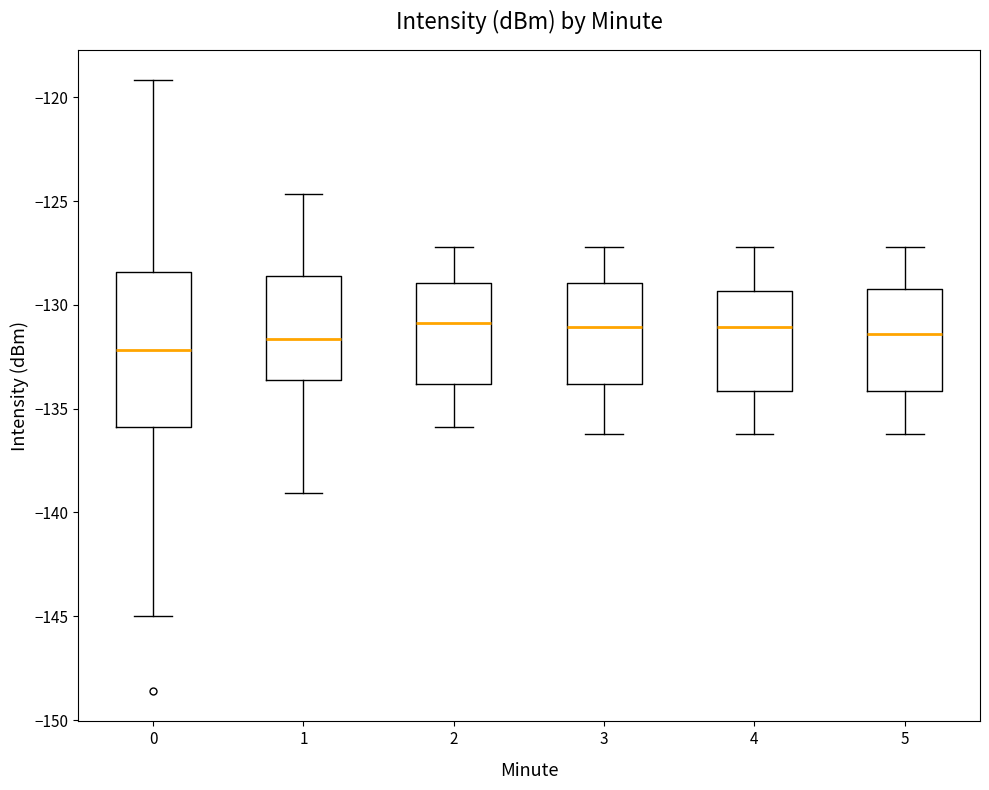

Reading left to right, read every box against the y-axis: the position of its median line, the range the box covers, and the ends of its whiskers. The values are not printed on the chart, so give them approximately, as read against the axis.

0: median -132.0, box -136.0 to -128.5, whiskers -145.0 to -119.0
1: median -131.5, box -133.5 to -128.5, whiskers -139.0 to -124.5
2: median -131.0, box -134.0 to -129.0, whiskers -136.0 to -127.0
3: median -131.0, box -134.0 to -129.0, whiskers -136.0 to -127.0
4: median -131.0, box -134.0 to -129.5, whiskers -136.0 to -127.0
5: median -131.5, box -134.0 to -129.0, whiskers -136.0 to -127.0